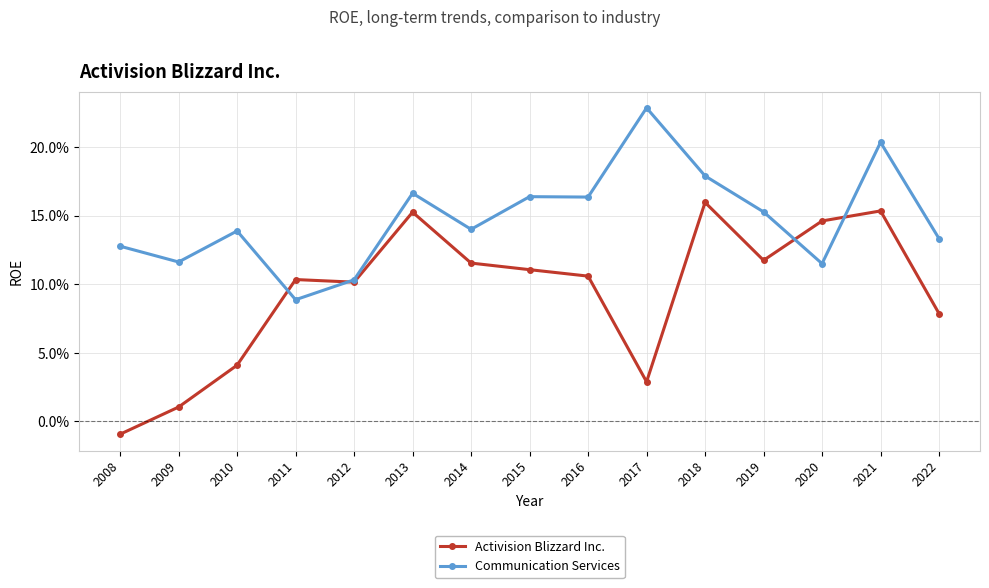

True or false: Activision Blizzard Inc. has more than 2 points higher than both neighbors.

True